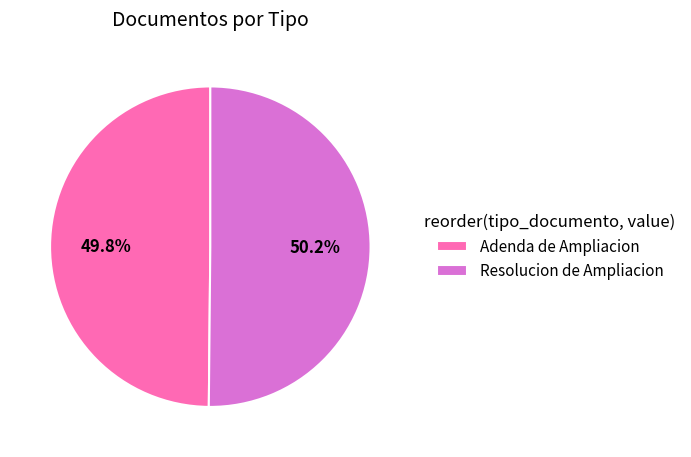

To the nearest percent, what percentage of the pie is Adenda de Ampliacion?

50%